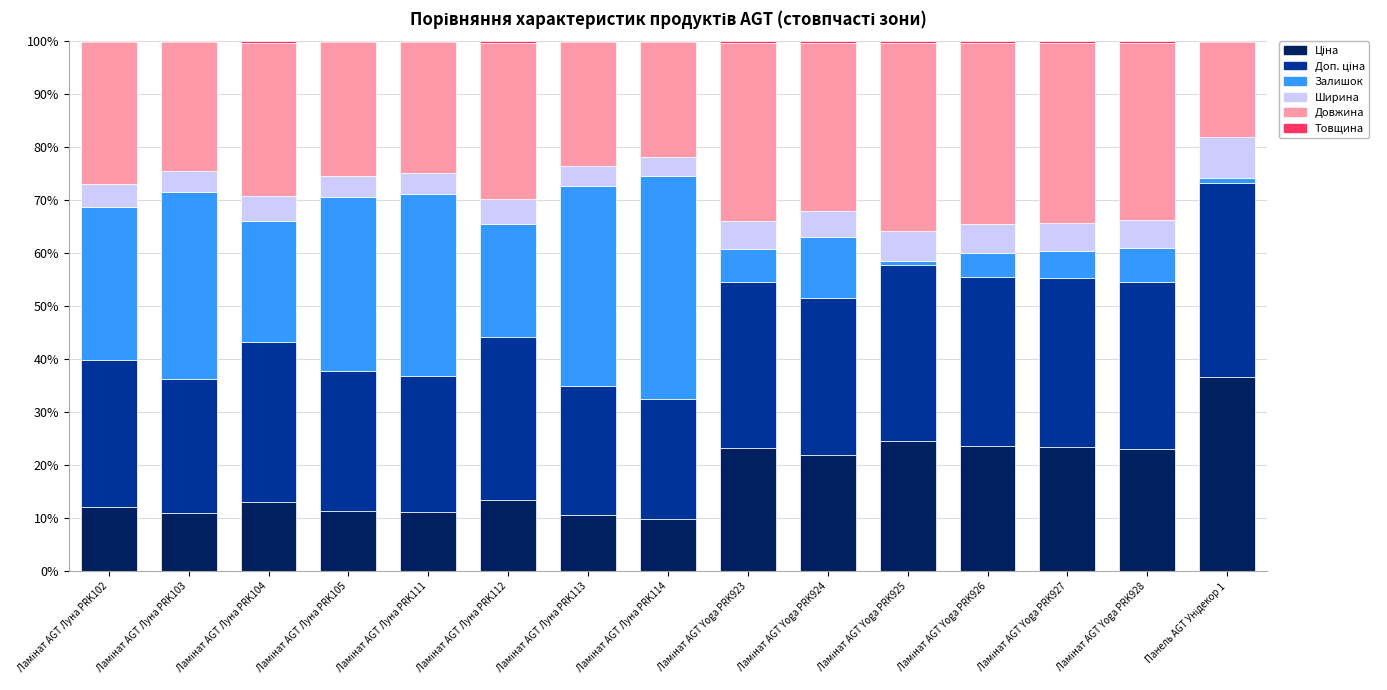

True or false: Доп. ціна has a value of 17.9 at Ламінат AGT Yoga PRK928.

False